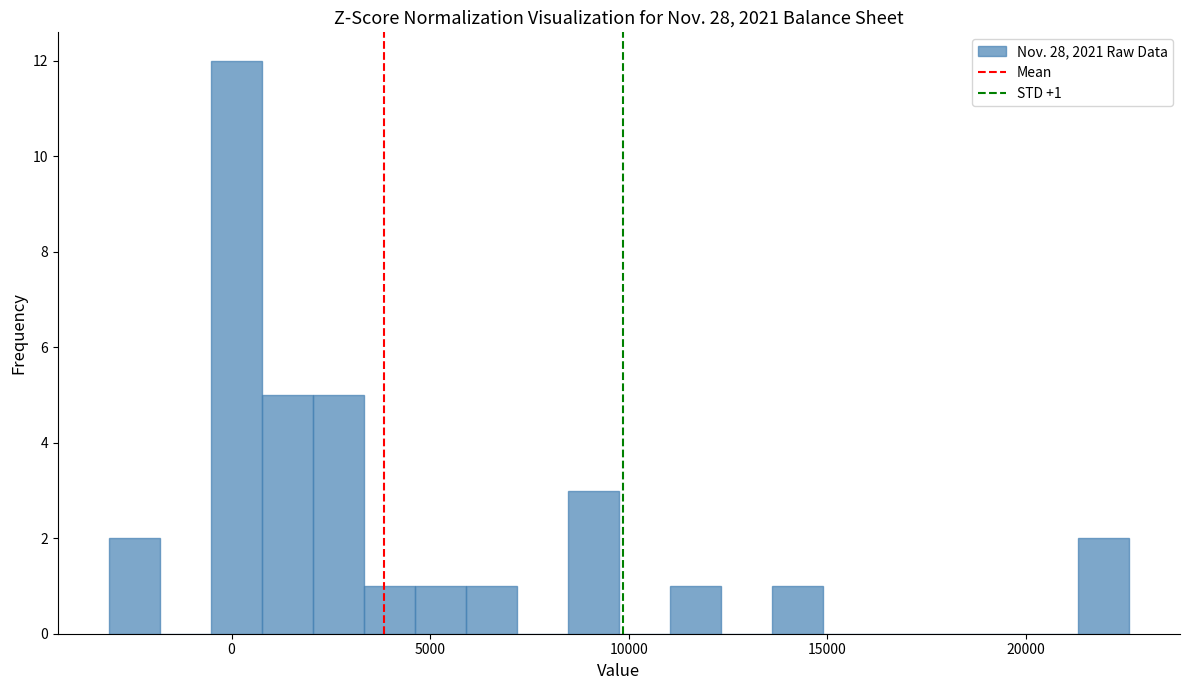

Around what value on the x-axis is the tallest bar? Give the approximate position of its centre, as read against the axis.

0